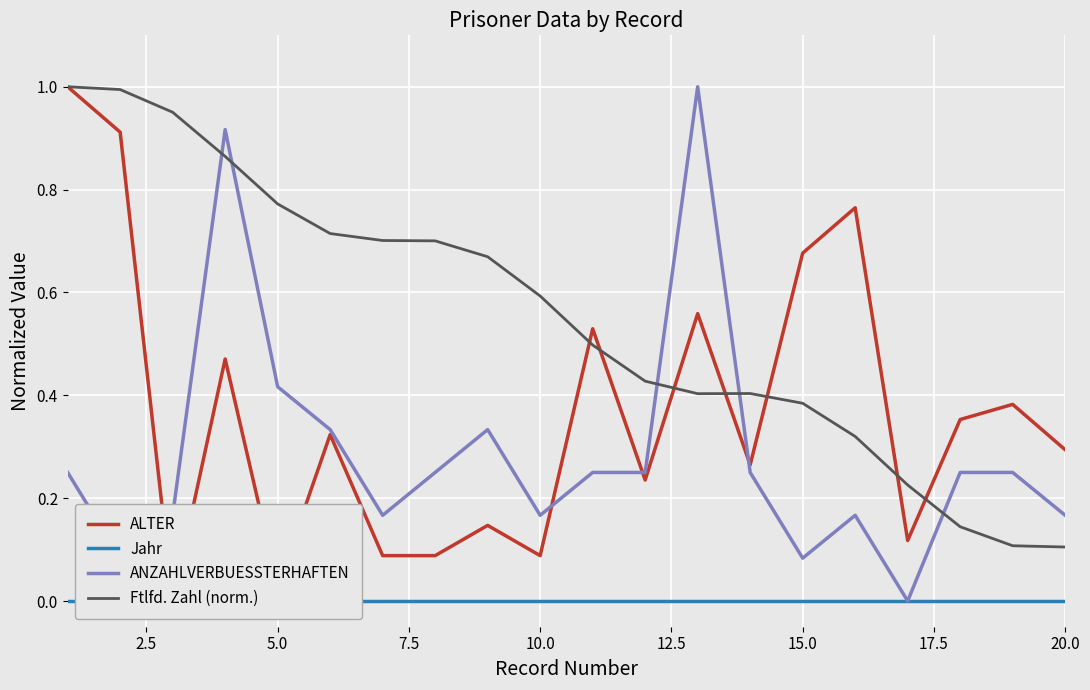

True or false: Ftlfd. Zahl (norm.) has a value of 0.0 at 20.0.

False